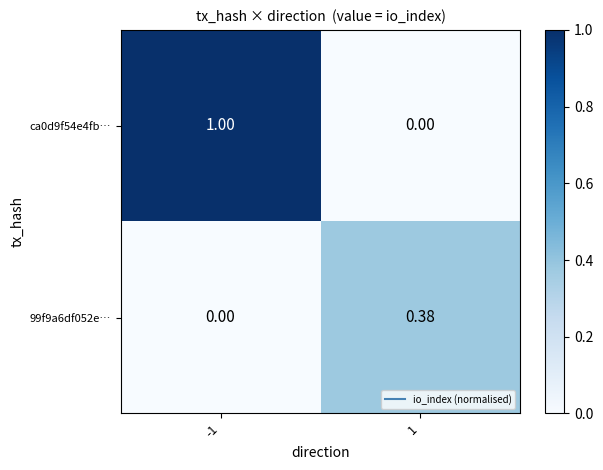

Is the value of 99f9a6df052e… at 1 greater than the value of ca0d9f54e4fb… at -1?

No